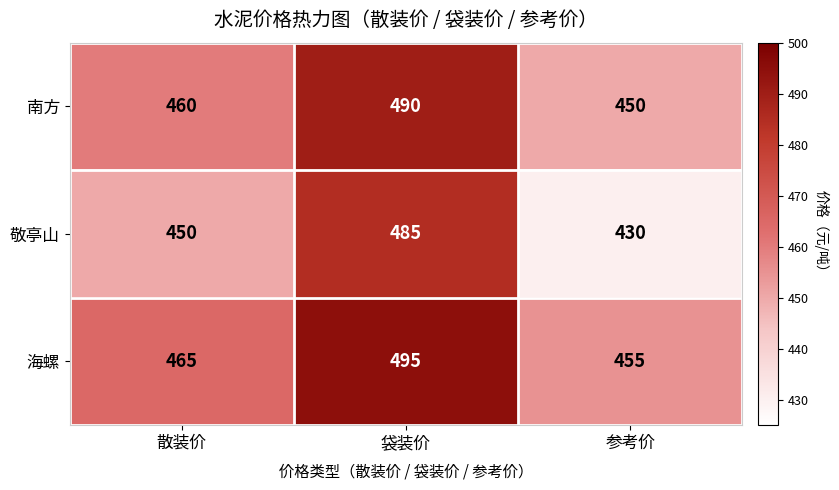

Rank the series at 散装价 from highest to lowest value.

海螺, 南方, 敬亭山